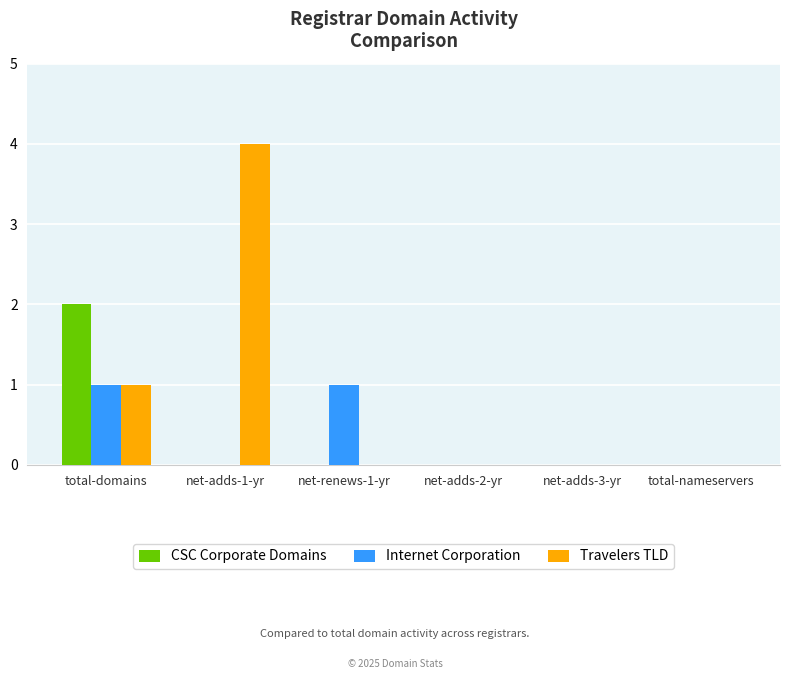

The value of Internet Corporation at net-adds-3-yr is -1. True or false?

False